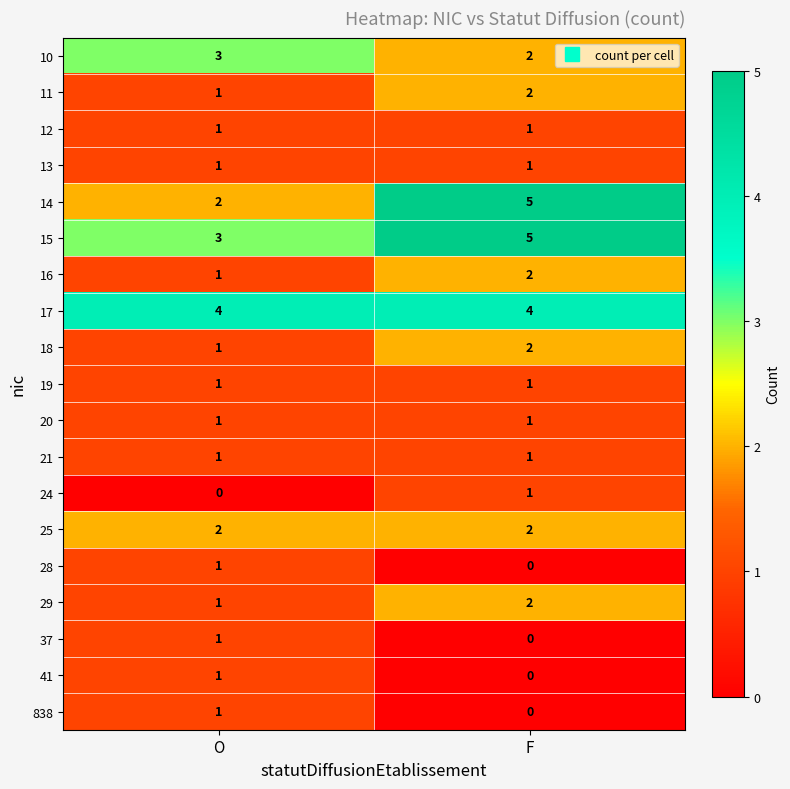

What is the total value across all series at O?

27